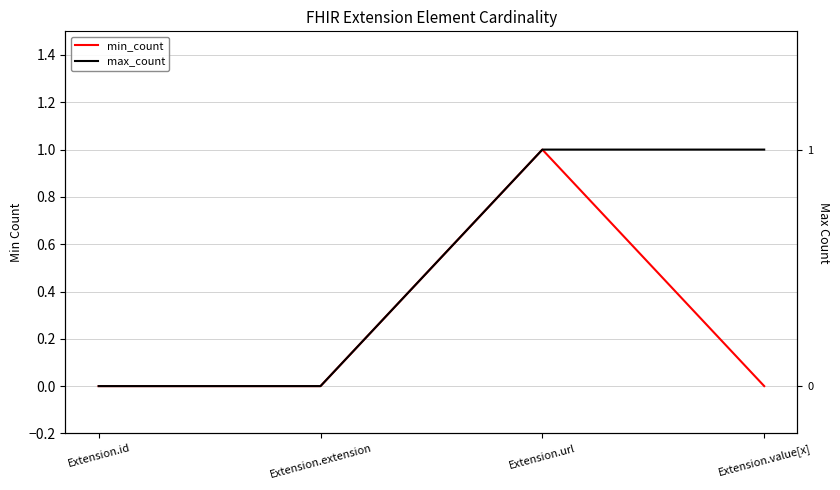

Which series has the widest spread of values?

min_count